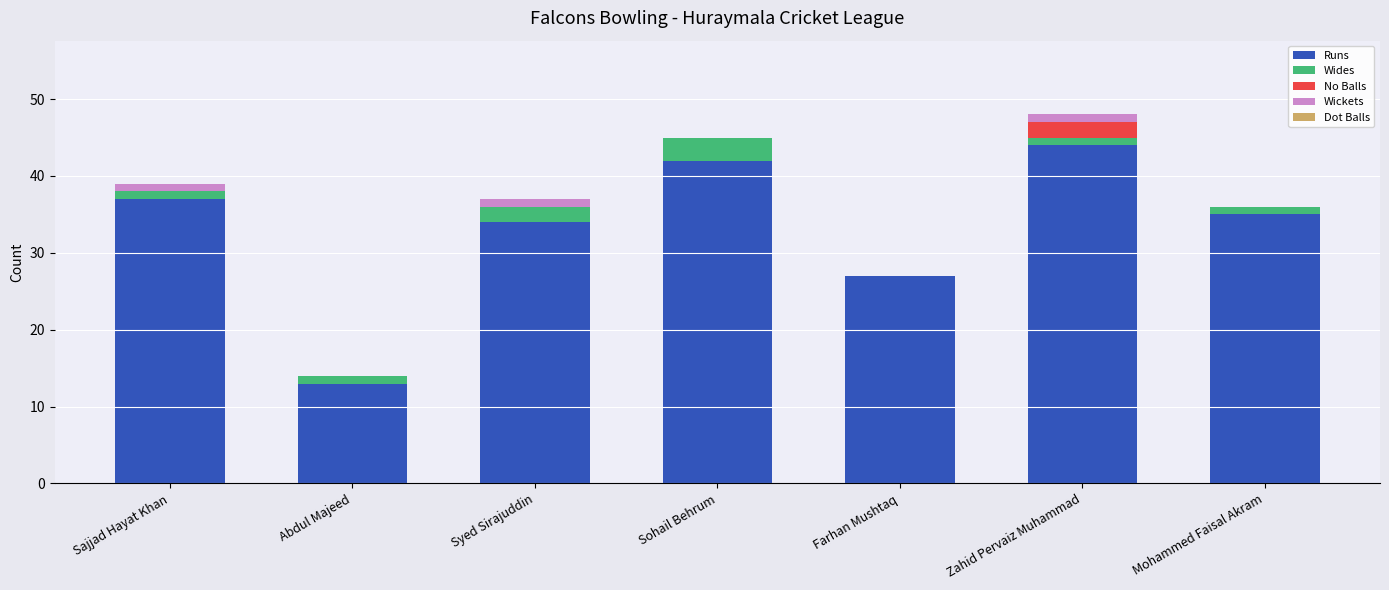

The Runs series shows 44 at Zahid Pervaiz Muhammad. True or false?

True